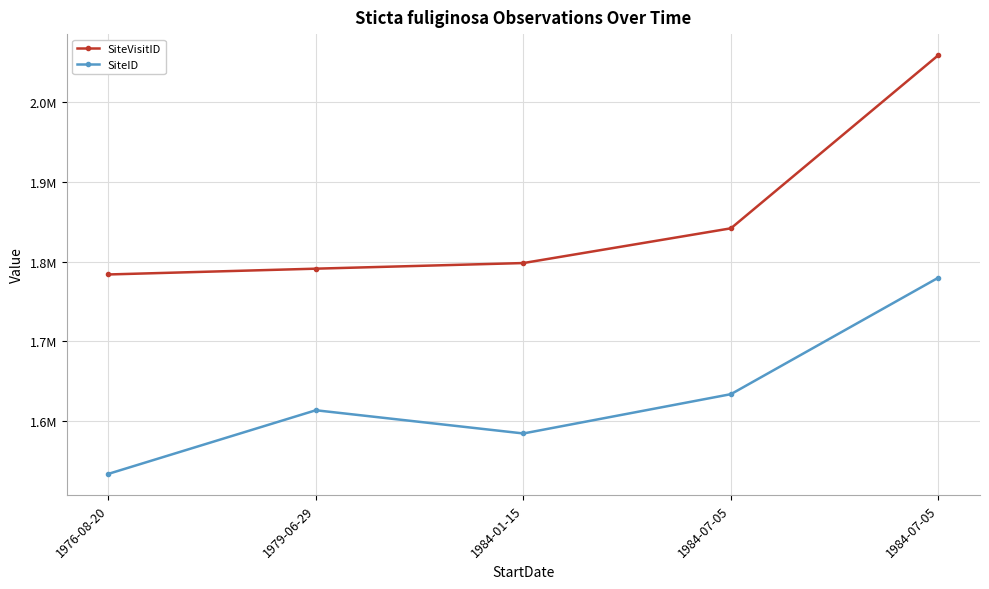

Is this an area chart (filled region under the line)?

No